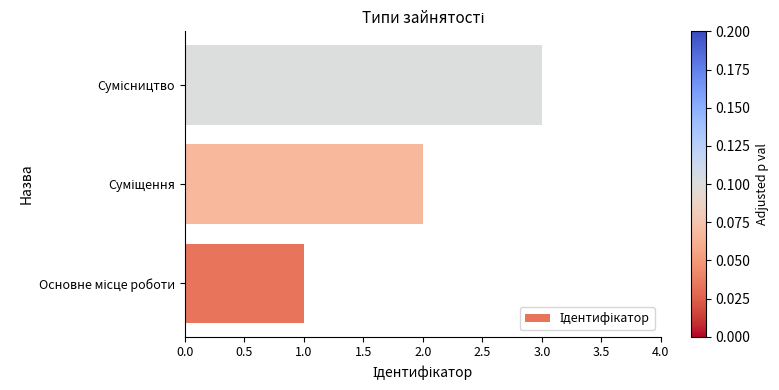

What is the maximum value shown in the chart?

3